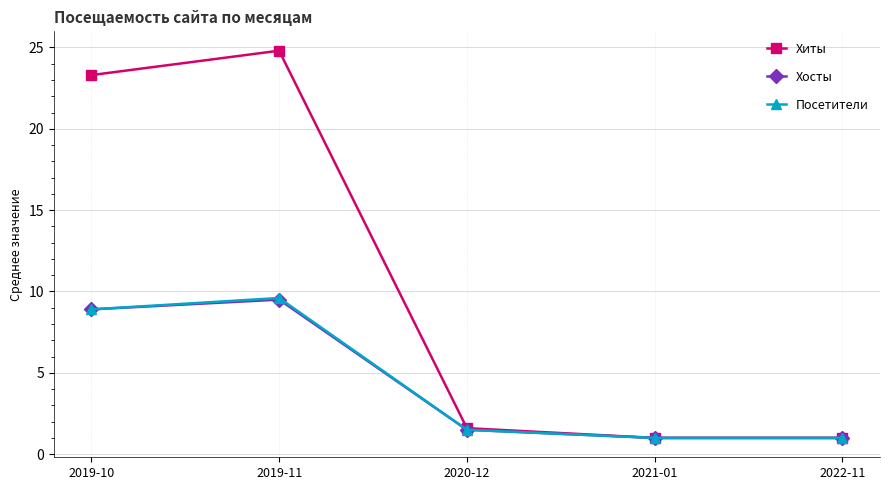

How many interior local peaks does the Хиты series have?

1